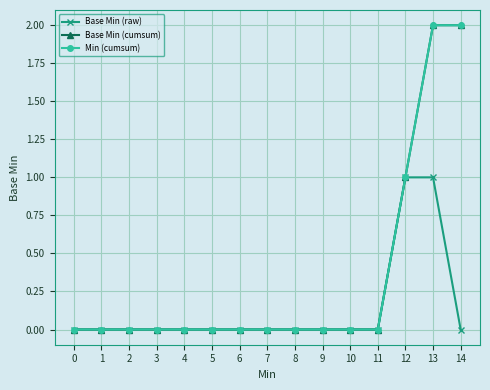

Does the chart have visible grid lines?

Yes